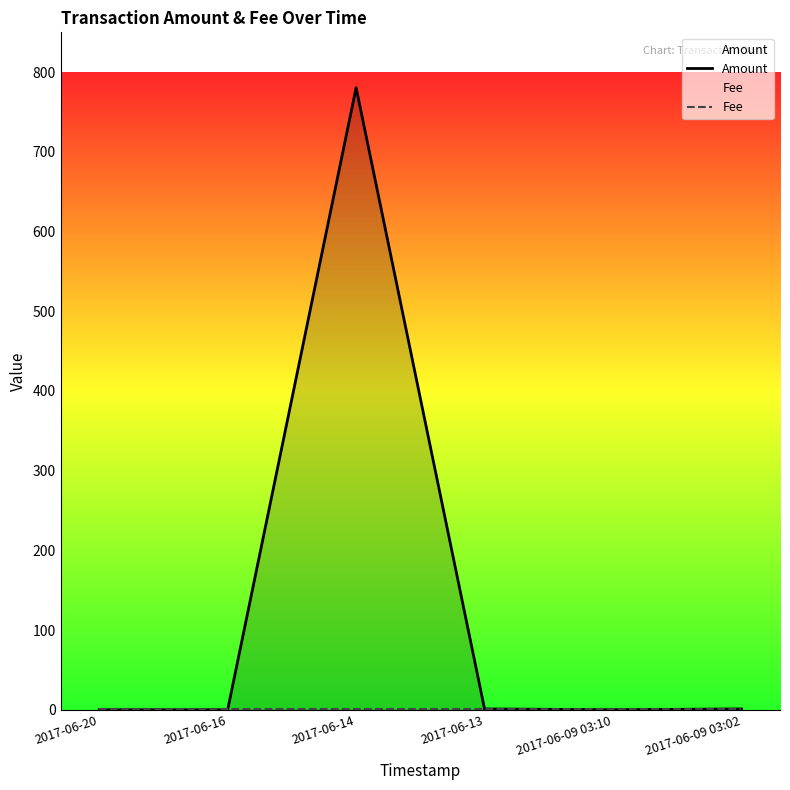

Which category has the lowest value in the Fee series?

2017-06-20